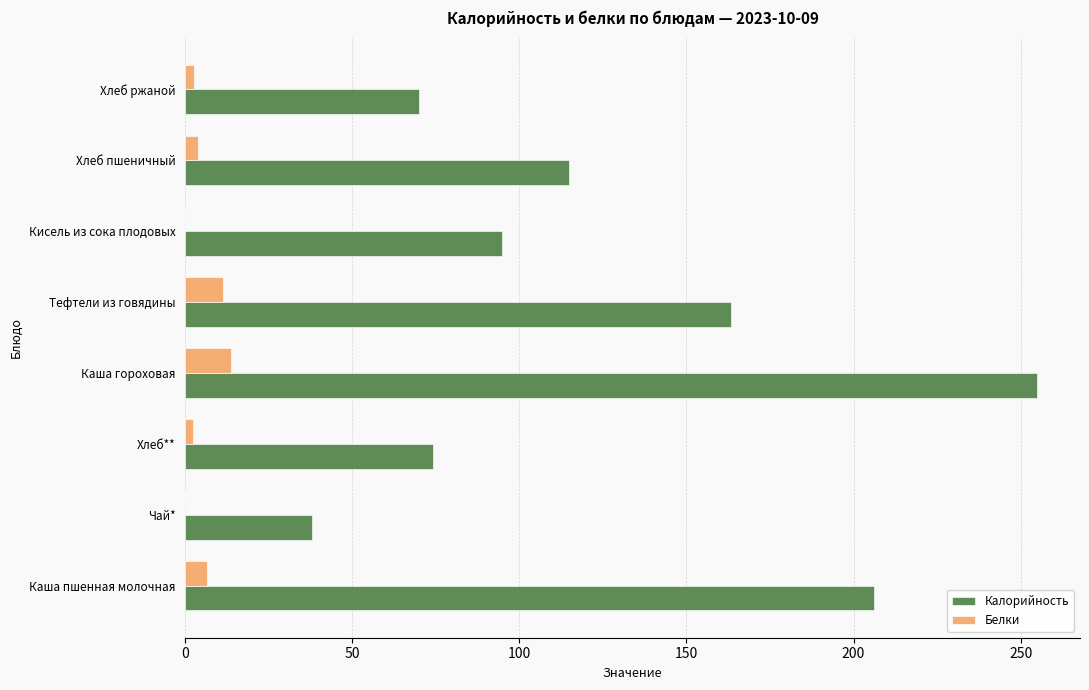

Where is Калорийность nearest to the value 146?

Тефтели из говядины